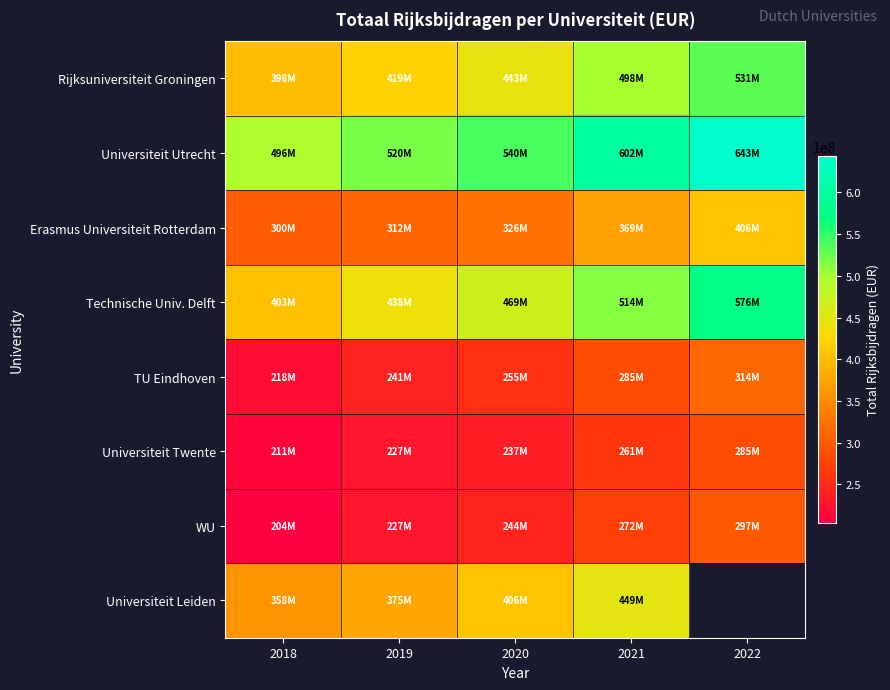

True or false: Technische Univ. Delft has a value of 677701453.2 at 2021.

False